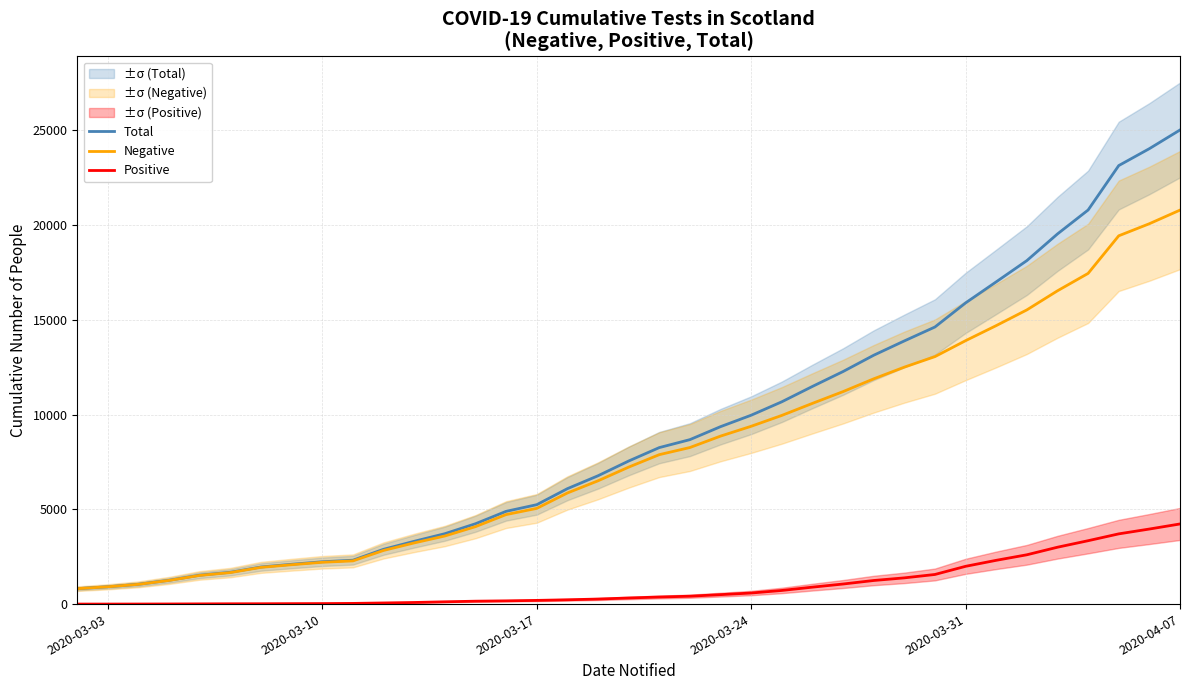

What is the difference between the maximum and minimum values in the Negative series?

19979